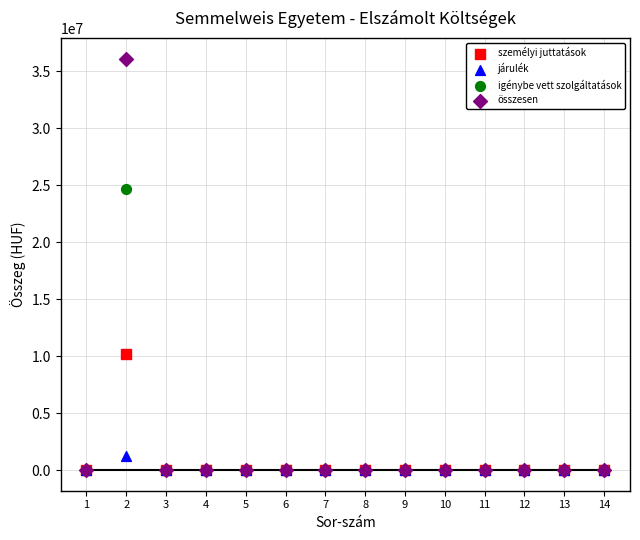

Across all series, what Y value is closest to 18049403?

24681117.0